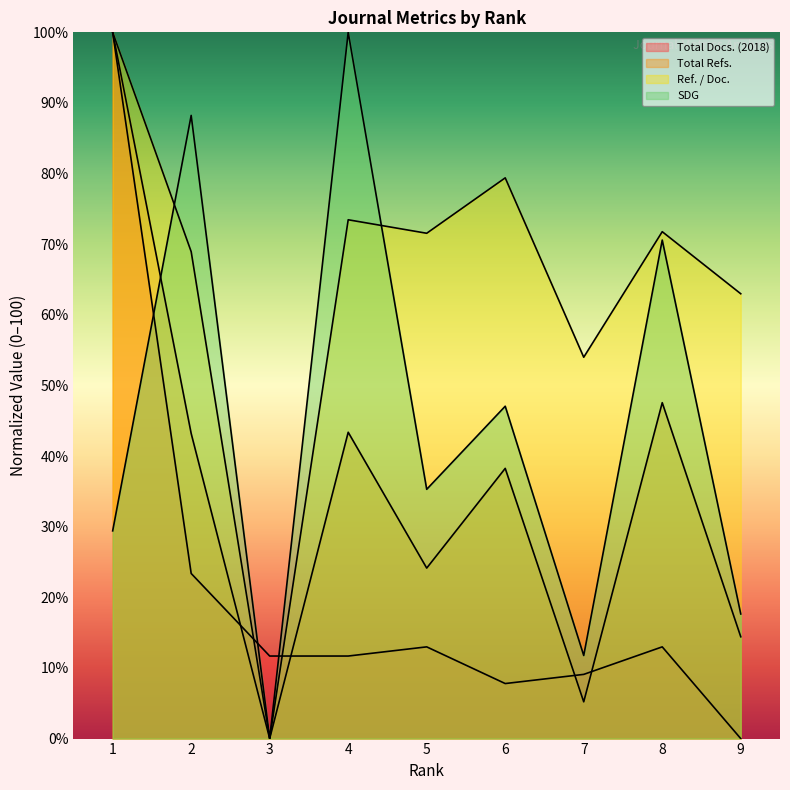

True or false: SDG has more than 1 points higher than both neighbors.

True